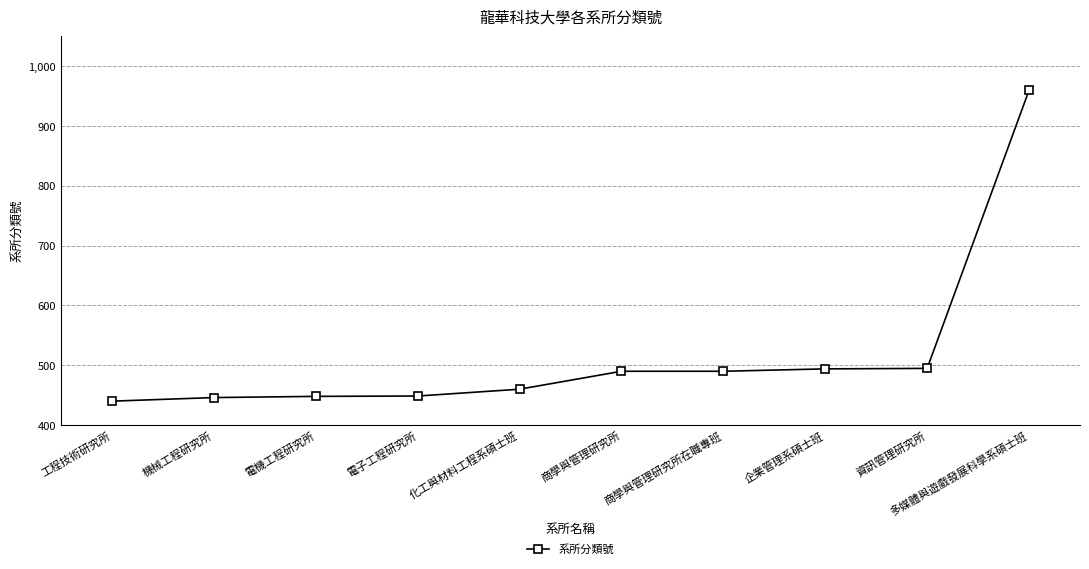

True or false: the data shows 558.1 at 多媒體與遊戲發展科學系碩士班.

False